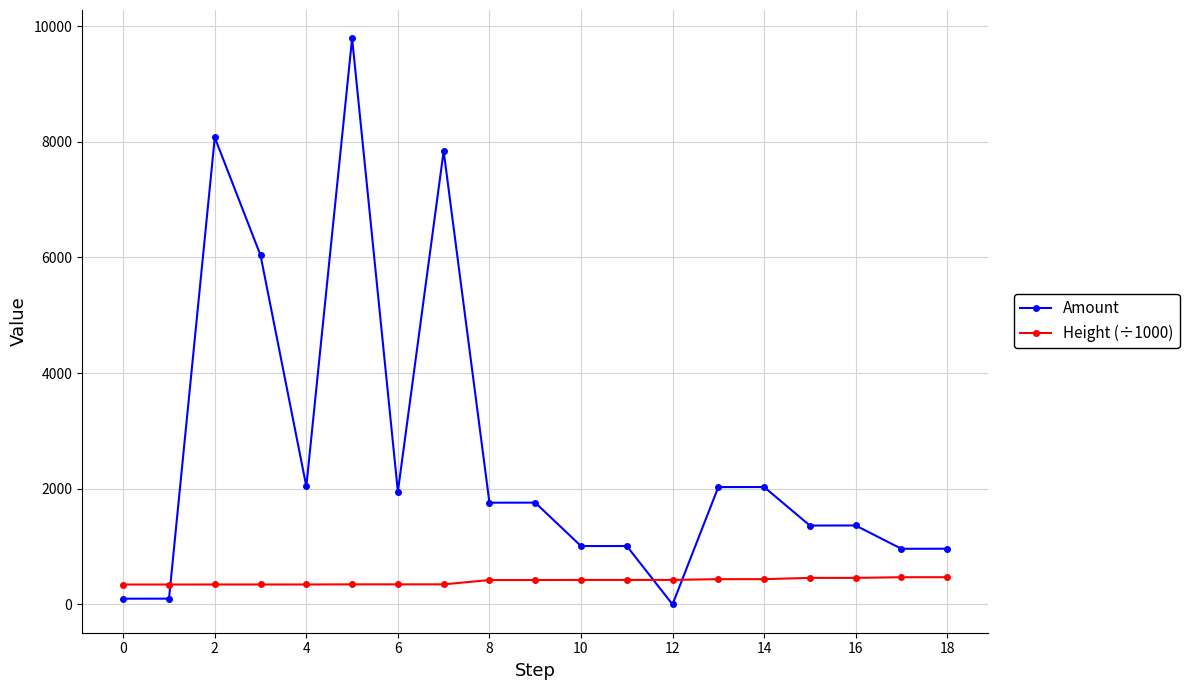

What are all the series names shown in the legend?

Amount, Height (÷1000)